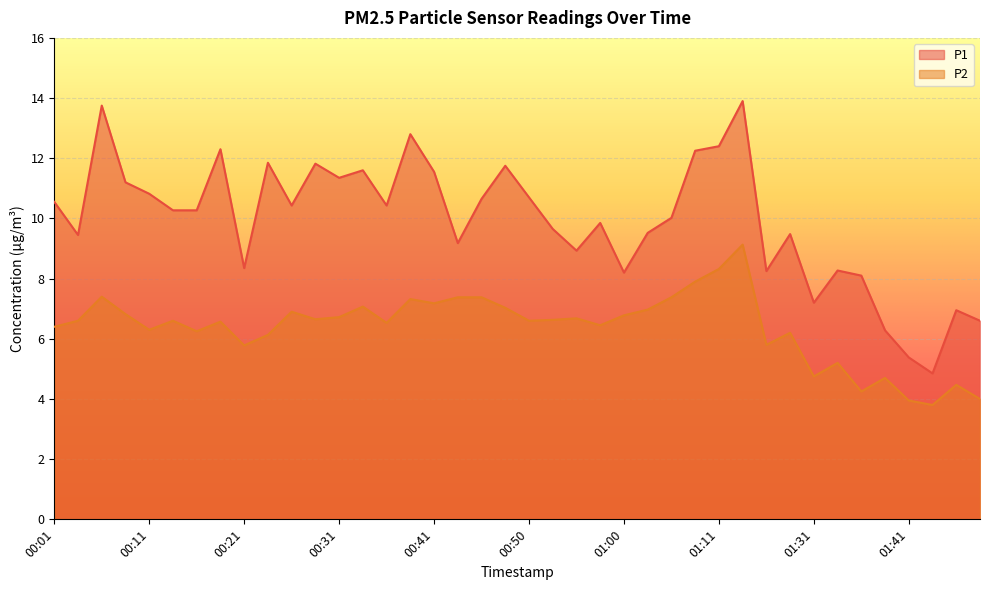

Reading left to right, extract all data points from this chart.

P1: 10.6	9.4	13.8	11.2	10.8	10.3	10.3	12.3	8.3	11.8	10.4	11.8	11.3	11.6	10.4	12.8	11.6	9.2	10.7	11.8	10.7	9.7	8.9	9.8	8.2	9.5	10.0	12.2	12.4	13.9	8.2	9.5	7.2	8.3	8.1	6.3	5.4	4.8	7.0	6.6
P2: 6.4	6.6	7.4	6.8	6.3	6.6	6.2	6.6	5.8	6.1	6.9	6.7	6.7	7.1	6.5	7.3	7.2	7.4	7.4	7.0	6.6	6.6	6.7	6.5	6.8	7.0	7.4	7.9	8.3	9.1	5.8	6.2	4.8	5.2	4.2	4.7	4.0	3.8	4.5	4.0